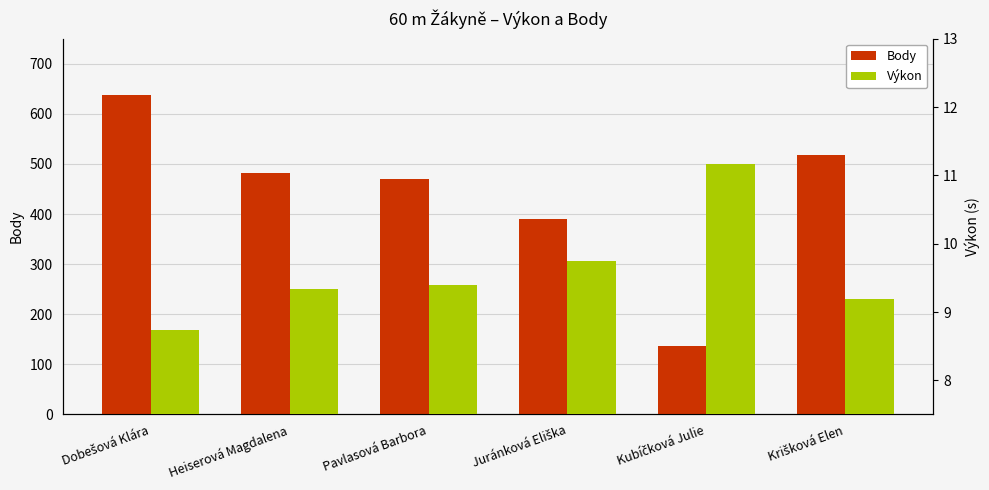

Reading right to left, list all the values displayed in this chart.

Body: Krišková Elen=518.0	Kubíčková Julie=137.0	Juránková Eliška=391.0	Pavlasová Barbora=470.0	Heiserová Magdalena=482.0	Dobešová Klára=637.0
Výkon: Krišková Elen=9.2	Kubíčková Julie=11.2	Juránková Eliška=9.7	Pavlasová Barbora=9.4	Heiserová Magdalena=9.3	Dobešová Klára=8.7